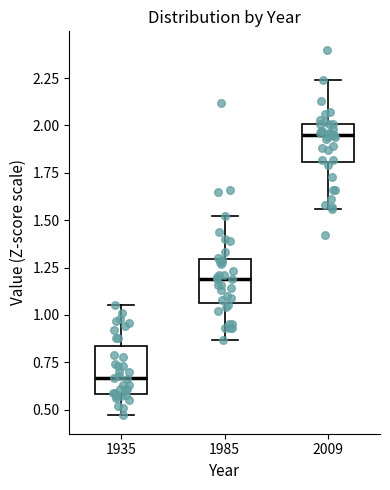

Which box has the lowest median line?

1935